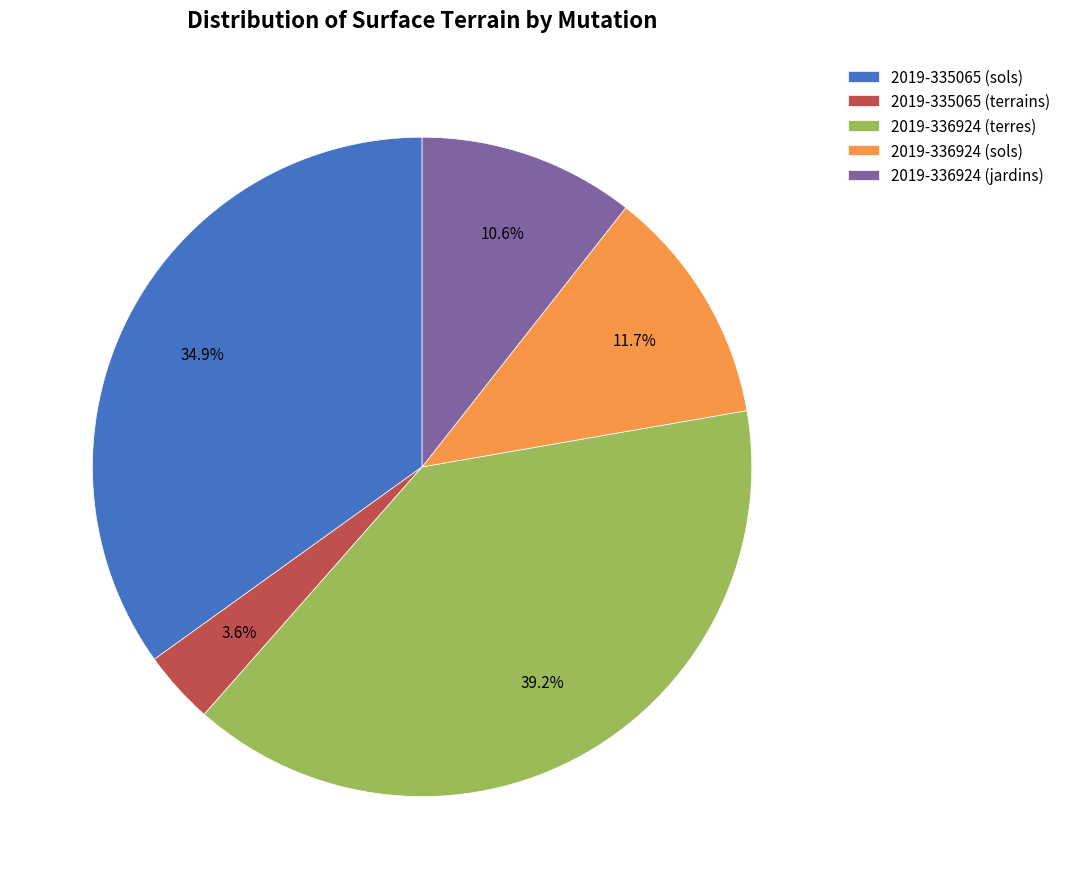

True or false: 2019-336924 (terres) accounts for 51% of the total.

False